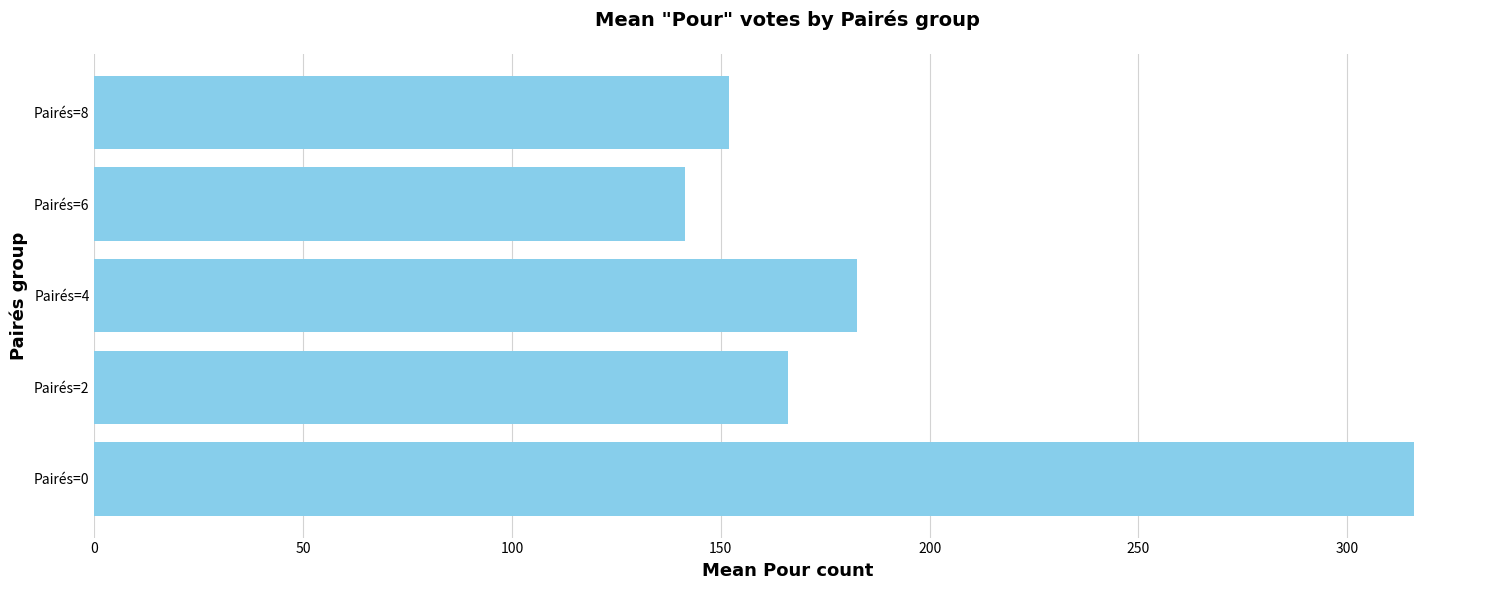

List the labels in order of value, smallest first.

Pairés=6, Pairés=8, Pairés=2, Pairés=4, Pairés=0